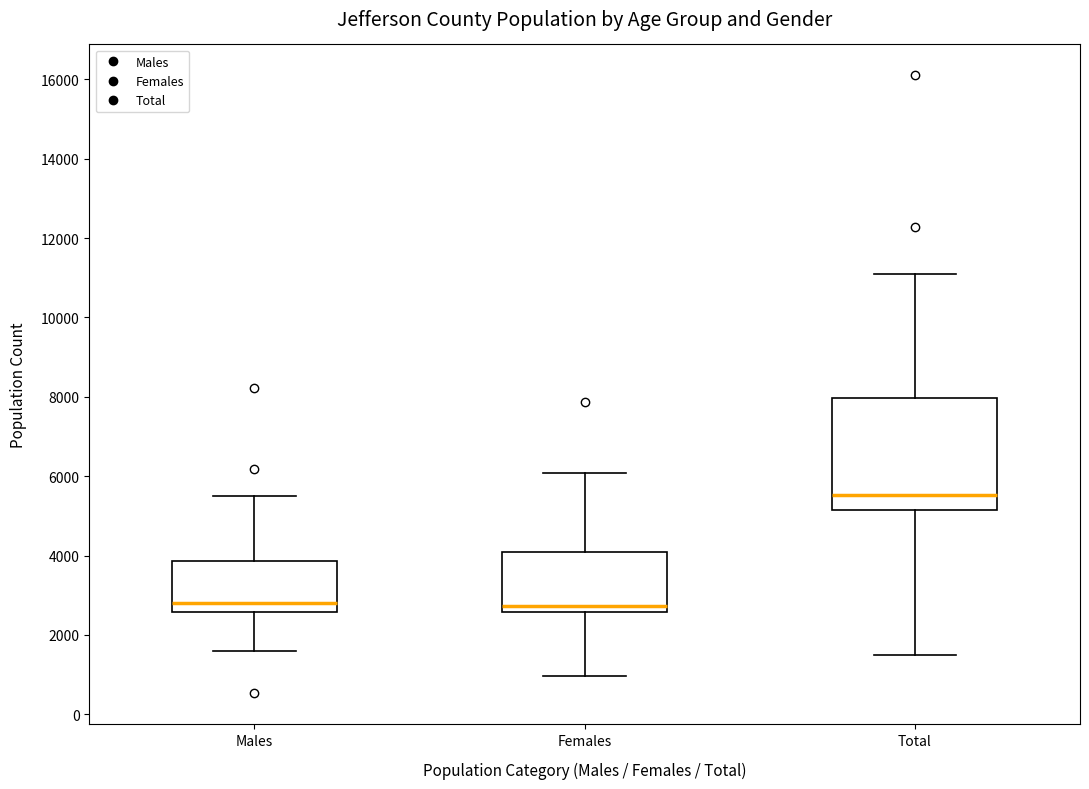

Which box's median line is the highest?

Total